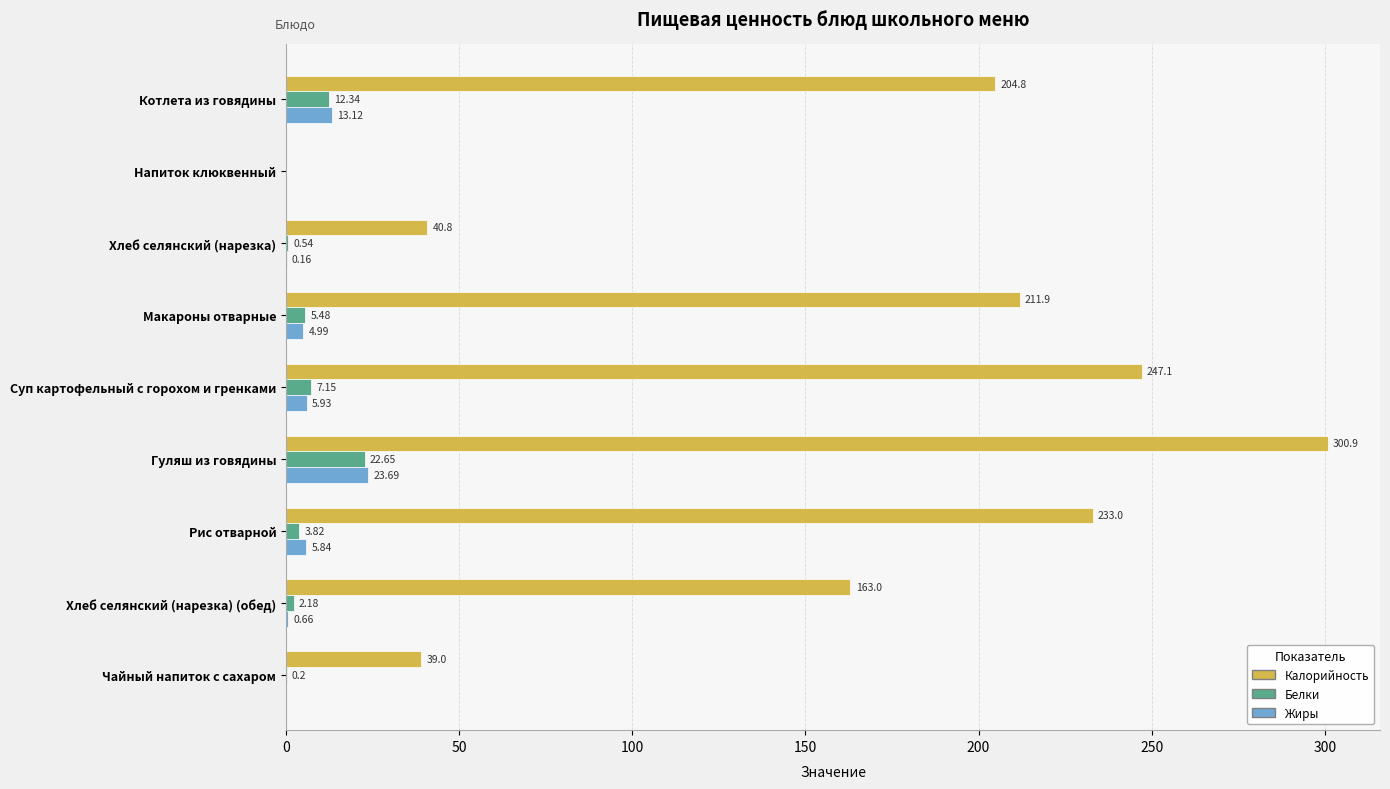

Which series has the widest spread of values?

Калорийность